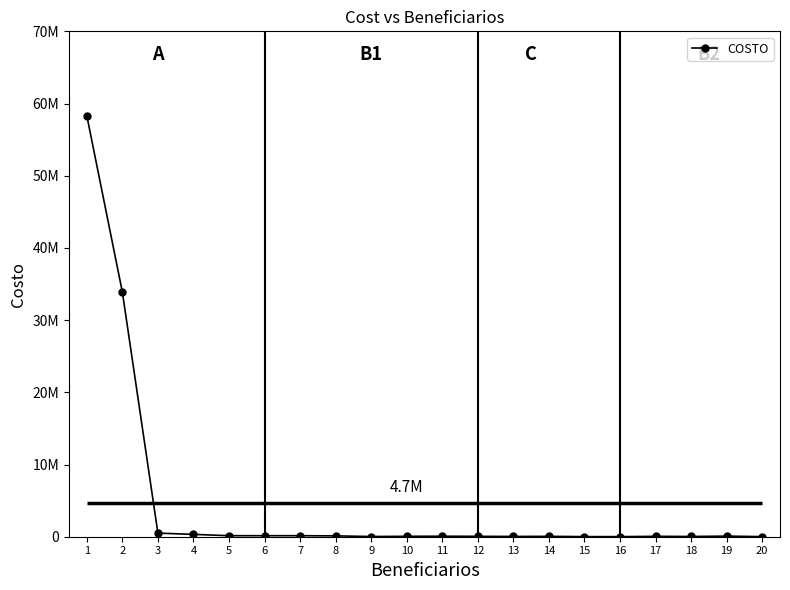

List the labels in order of value, largest first.

1, 2, 3, 4, 5, 6, 7, 8, 19, 11, 10, 12, 14, 17, 13, 18, 9, 15, 20, 16